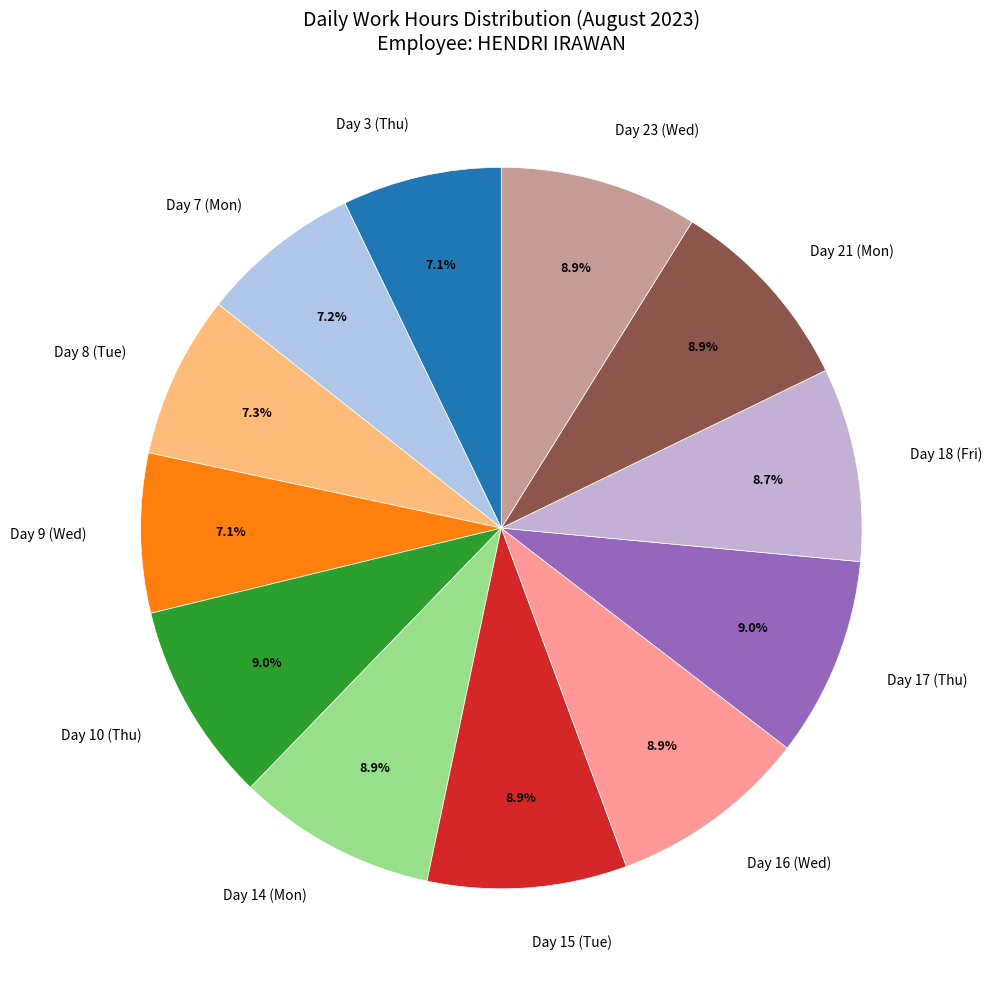

Is it true that Day 9 (Wed) is 7% of the pie?

True